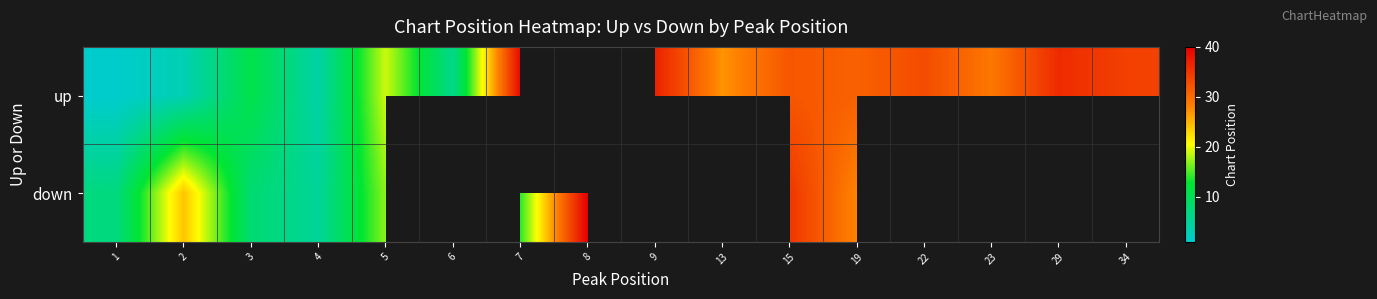

Where is up nearest to the value 20?

5